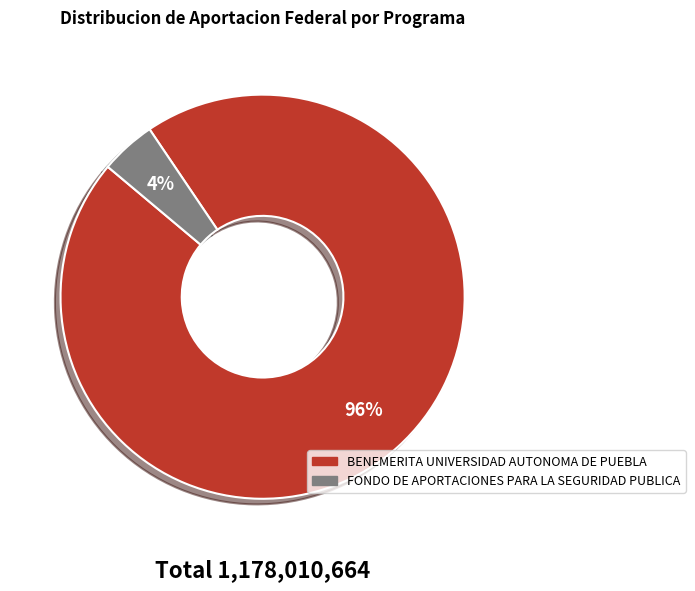

Rank the categories by value from highest to lowest.

BENEMERITA UNIVERSIDAD AUTONOMA DE PUEBLA, FONDO DE APORTACIONES PARA LA SEGURIDAD PUBLICA